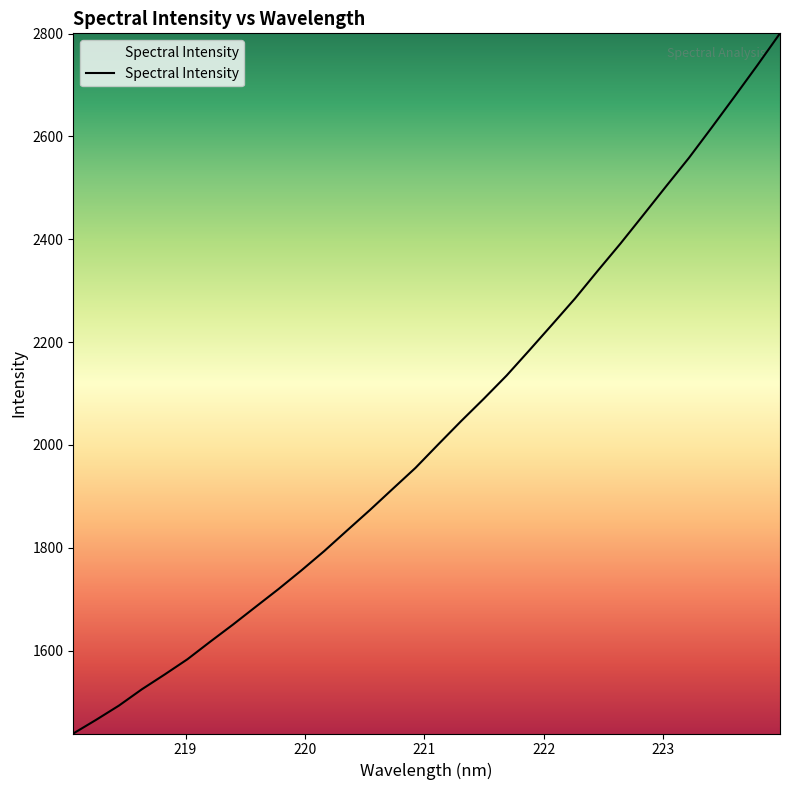

What is the greatest value displayed?

2800.3